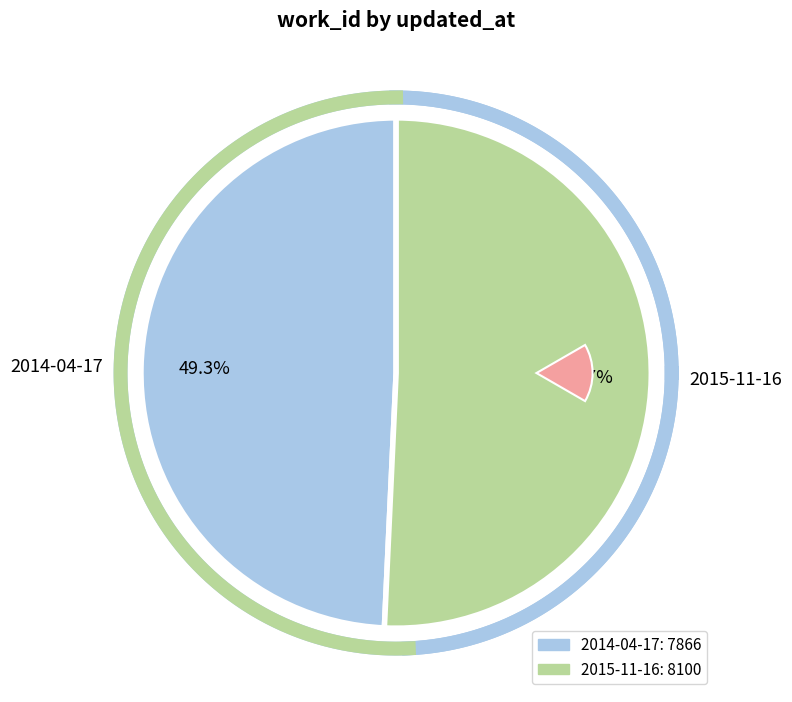

Which category has the biggest portion of the pie?

2015-11-16